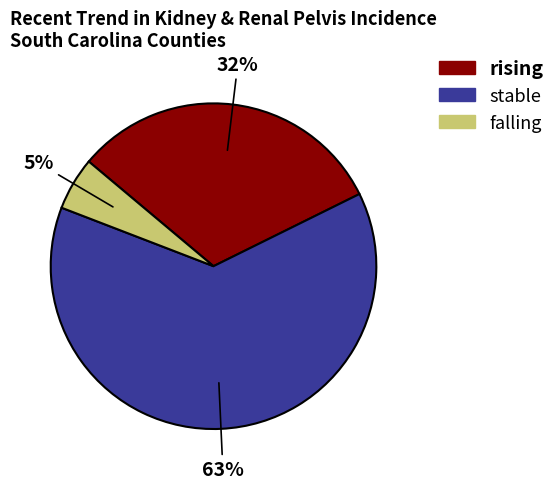

Which slice is the largest?

stable